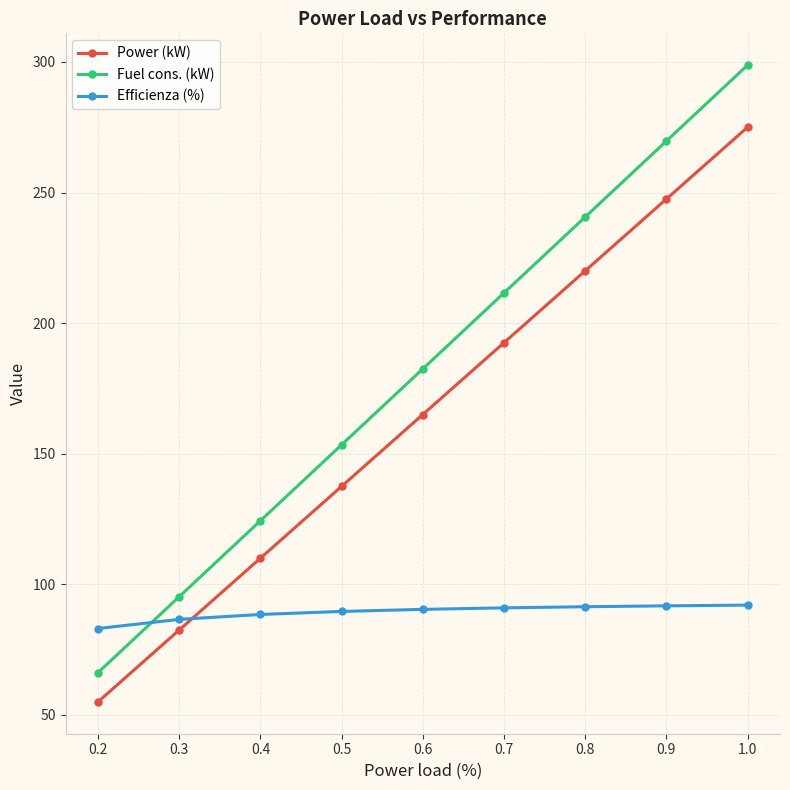

What is the sum of the Fuel cons. (kW) values at 0.4 and 0.8?

365.0